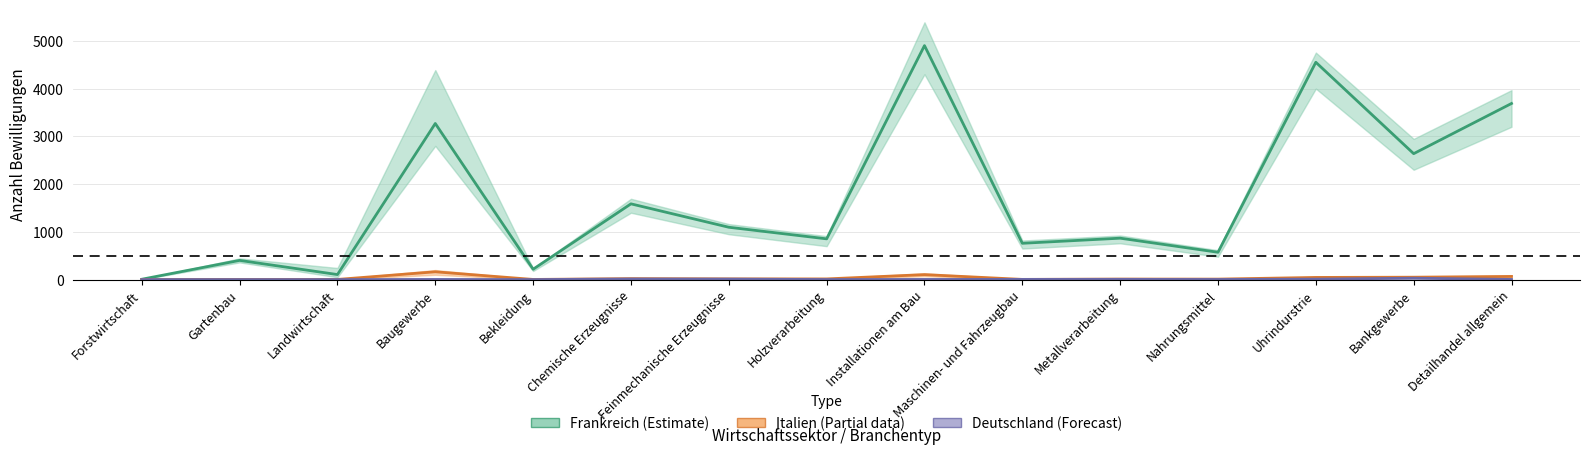

How many data points does each series have?

15